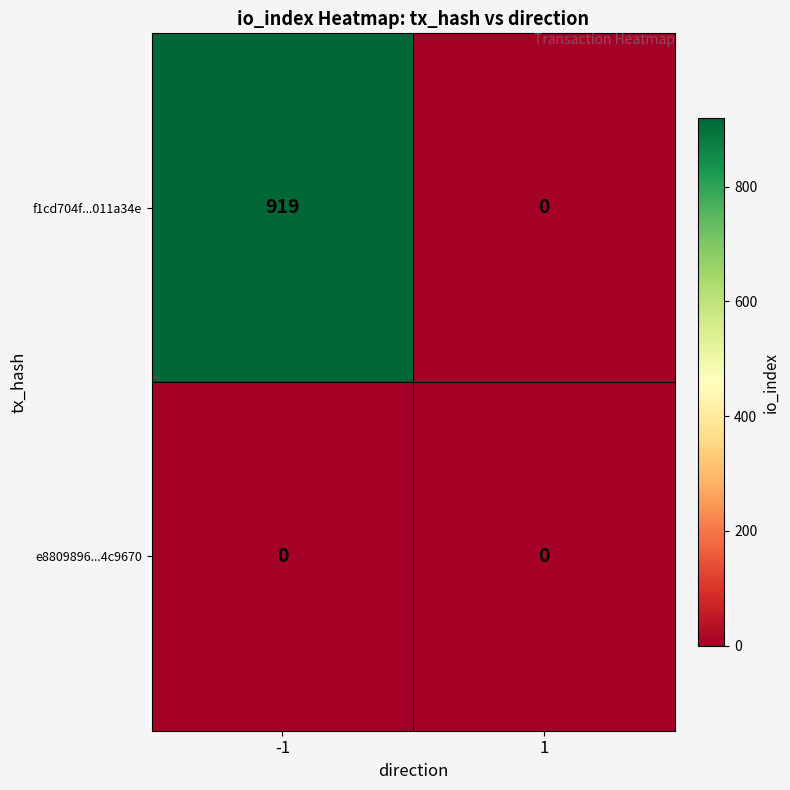

What is the sum of all f1cd704f...011a34e values?

919